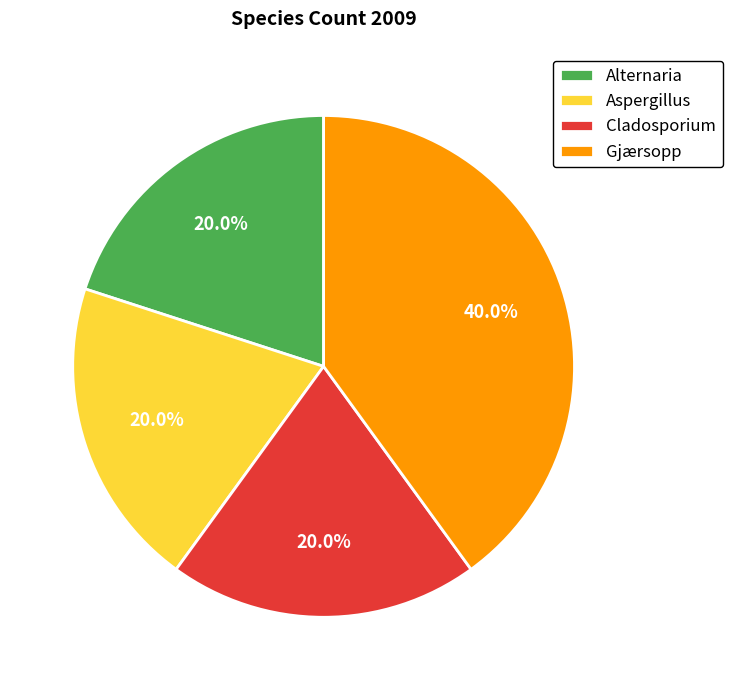

Which category has the biggest portion of the pie?

Gjærsopp